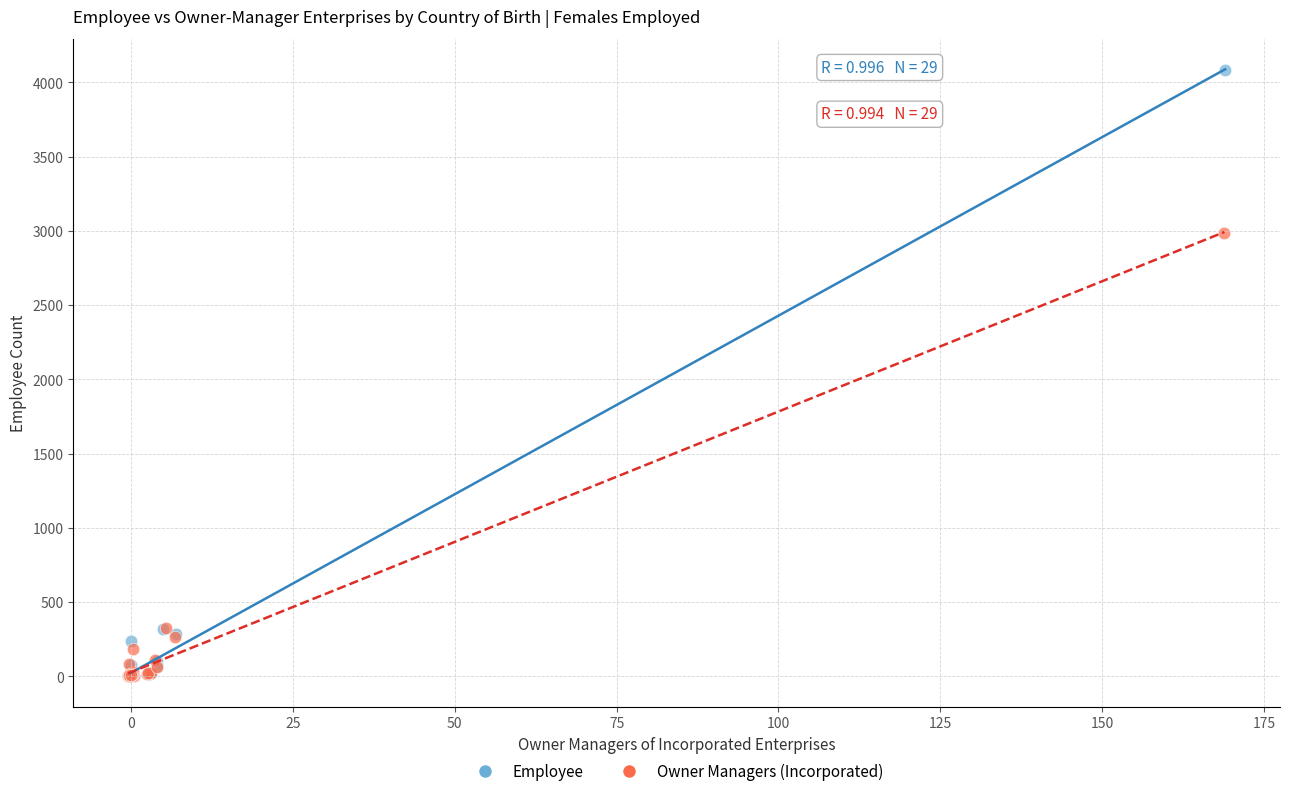

Which series has the largest Y range (max minus min)?

Employee